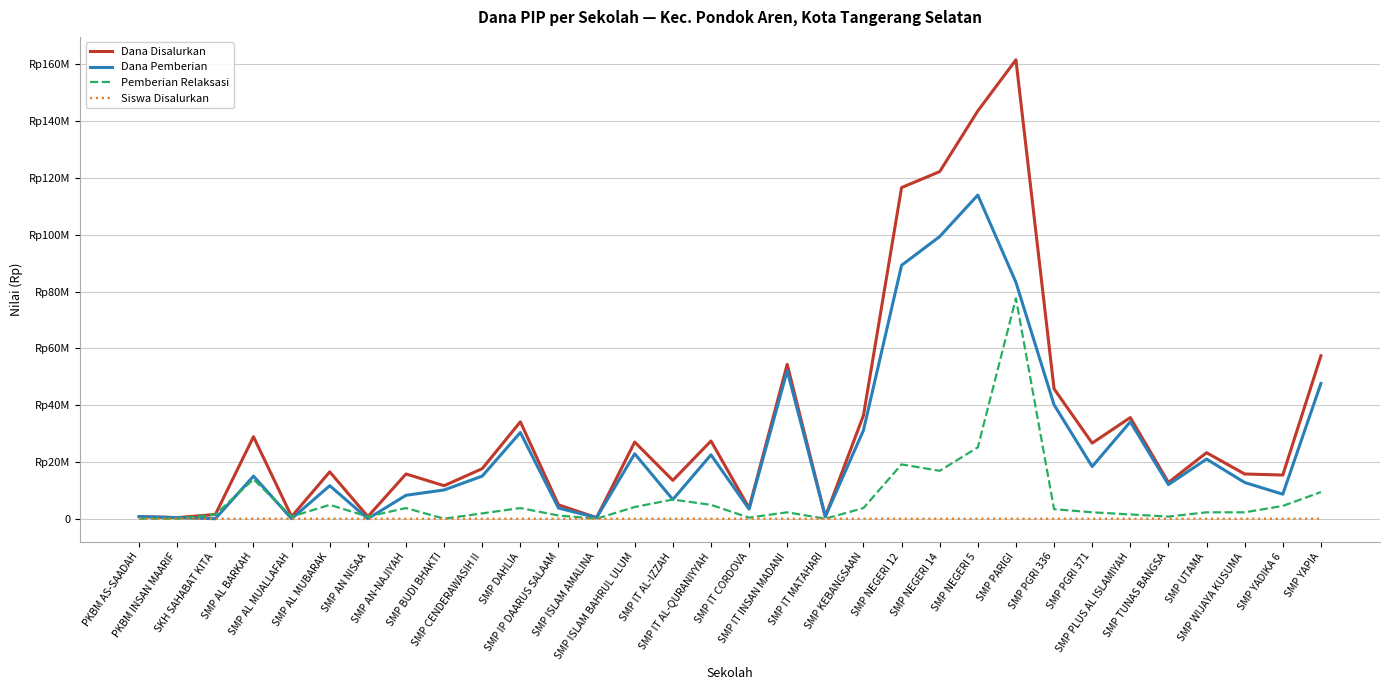

What are all the series names shown in the legend?

Dana Disalurkan, Dana Pemberian, Pemberian Relaksasi, Siswa Disalurkan